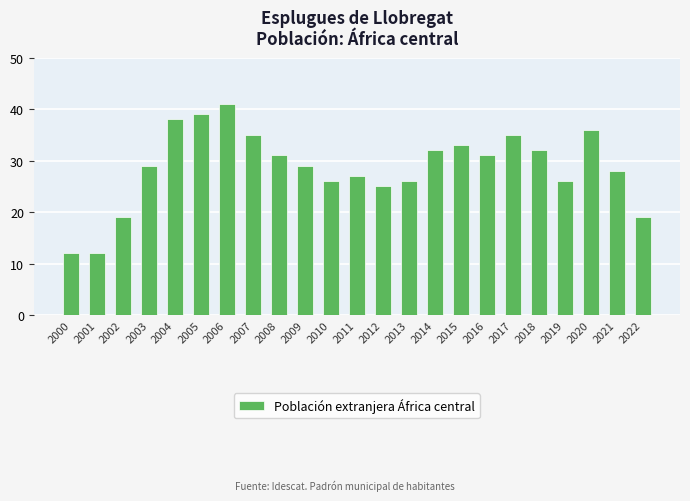

What is the maximum value shown in the chart?

41